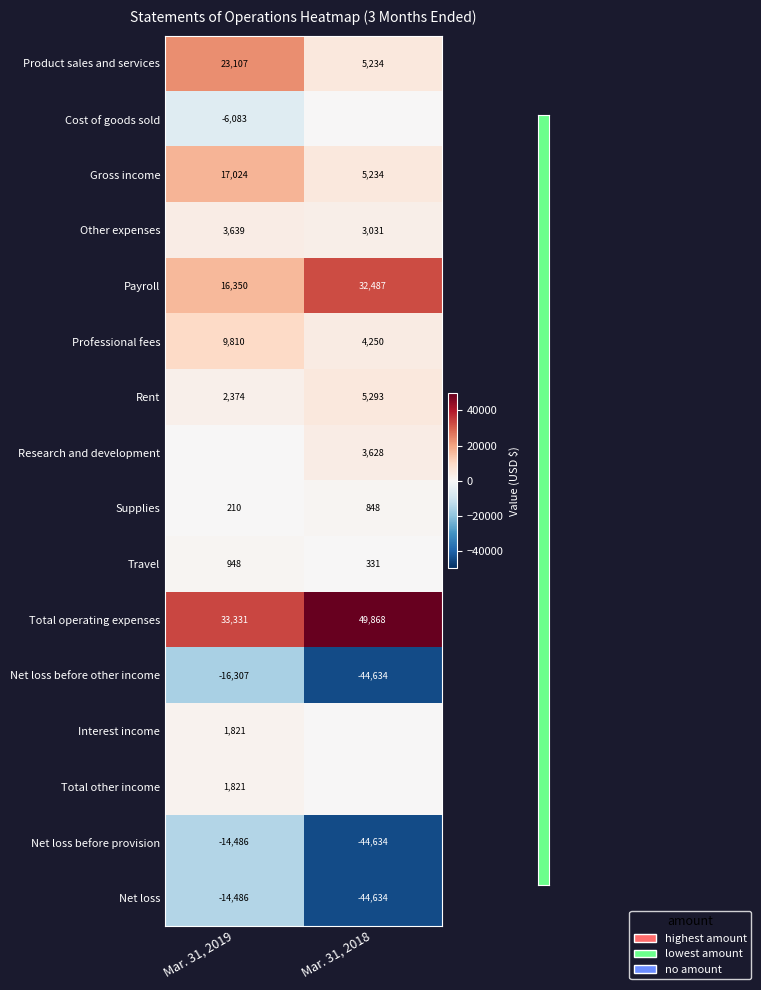

At Mar. 31, 2018, list the series in order from smallest to largest.

Net loss before other income, Net loss before provision, Net loss, Cost of goods sold, Interest income, Total other income, Travel, Supplies, Other expenses, Research and development, Professional fees, Product sales and services, Gross income, Rent, Payroll, Total operating expenses